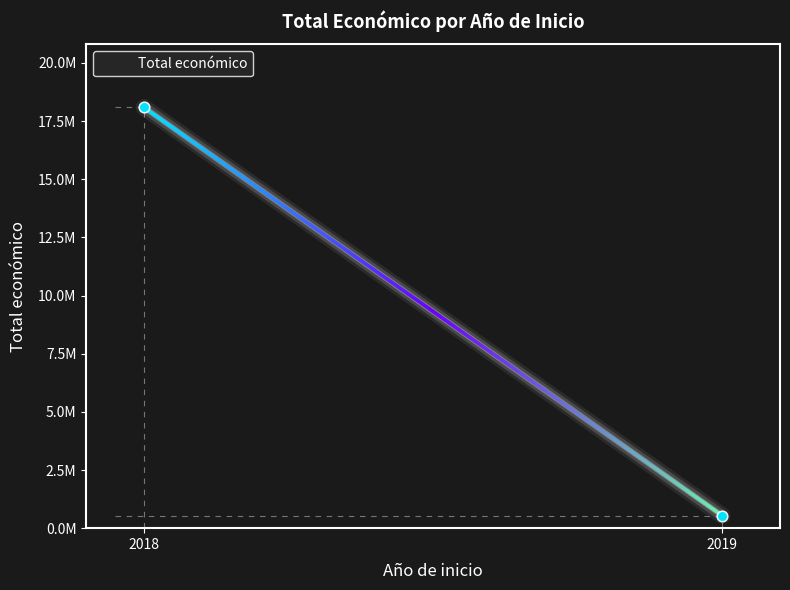

What is the ratio of the value at 2018 to the value at 2019?

33.3